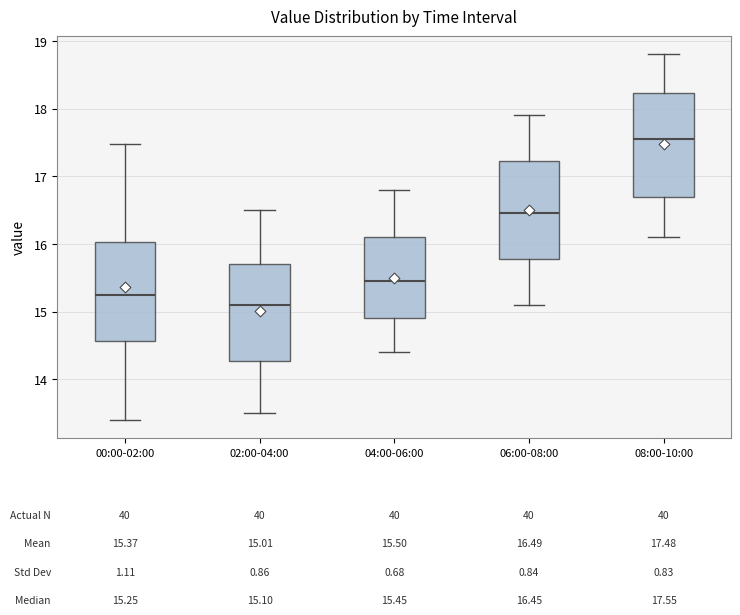

Which box has the highest median line?

08:00-10:00